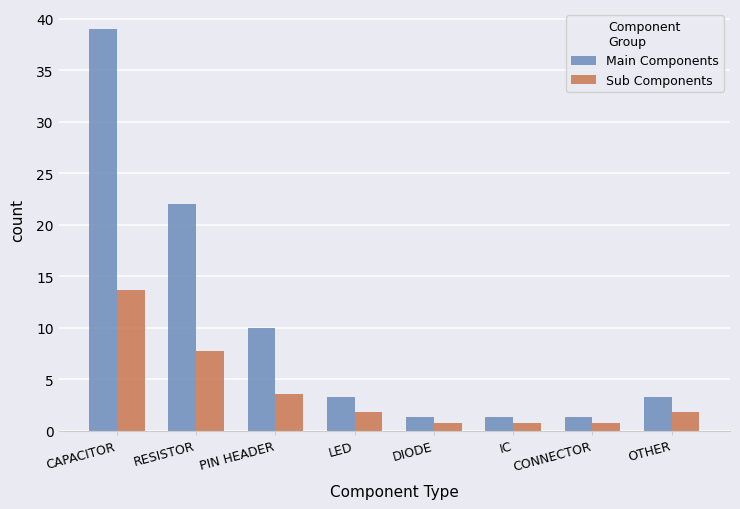

List the series in order of their peak value, lowest first.

Sub Components, Main Components